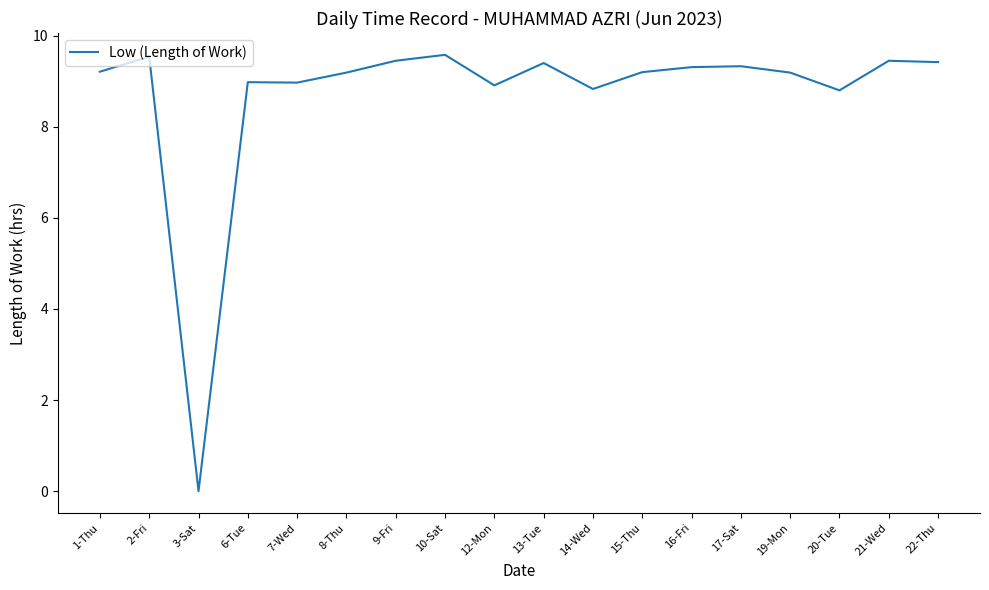

At which label does the data first exceed 9?

1-Thu